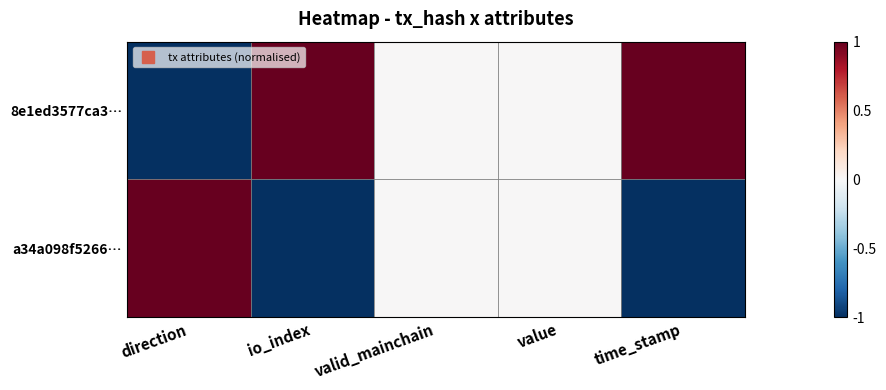

How many categories are shown in the chart?

5